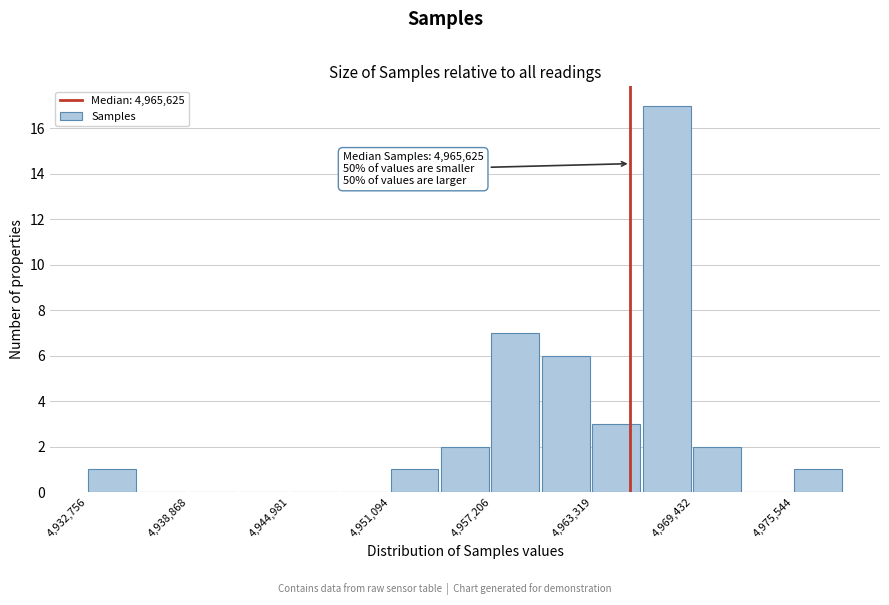

Around what value on the x-axis is the tallest bar? Give the approximate position of its centre, as read against the axis.

4968000